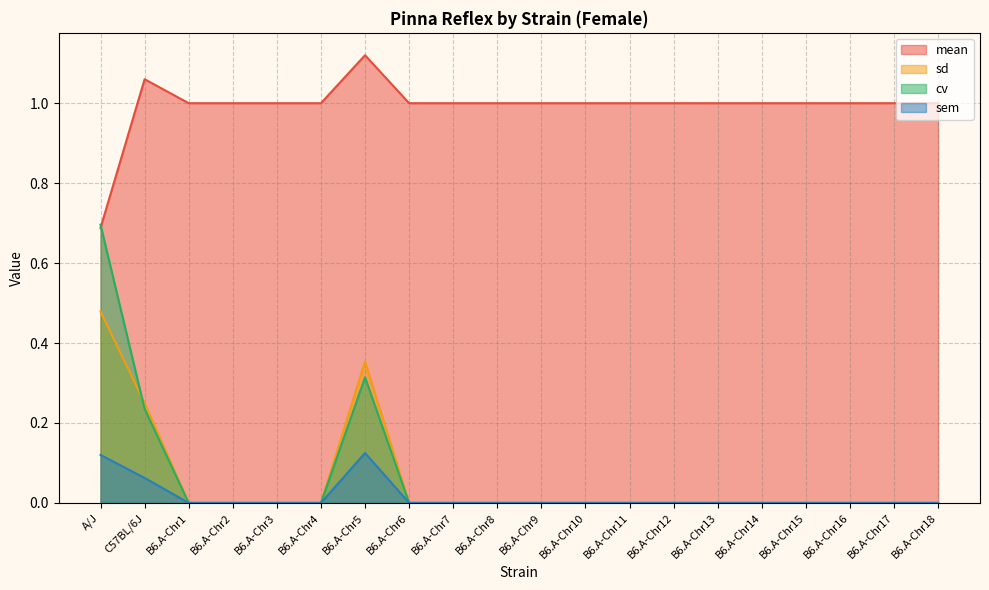

Is it true that mean equals 0.3 at B6.A-Chr6?

False